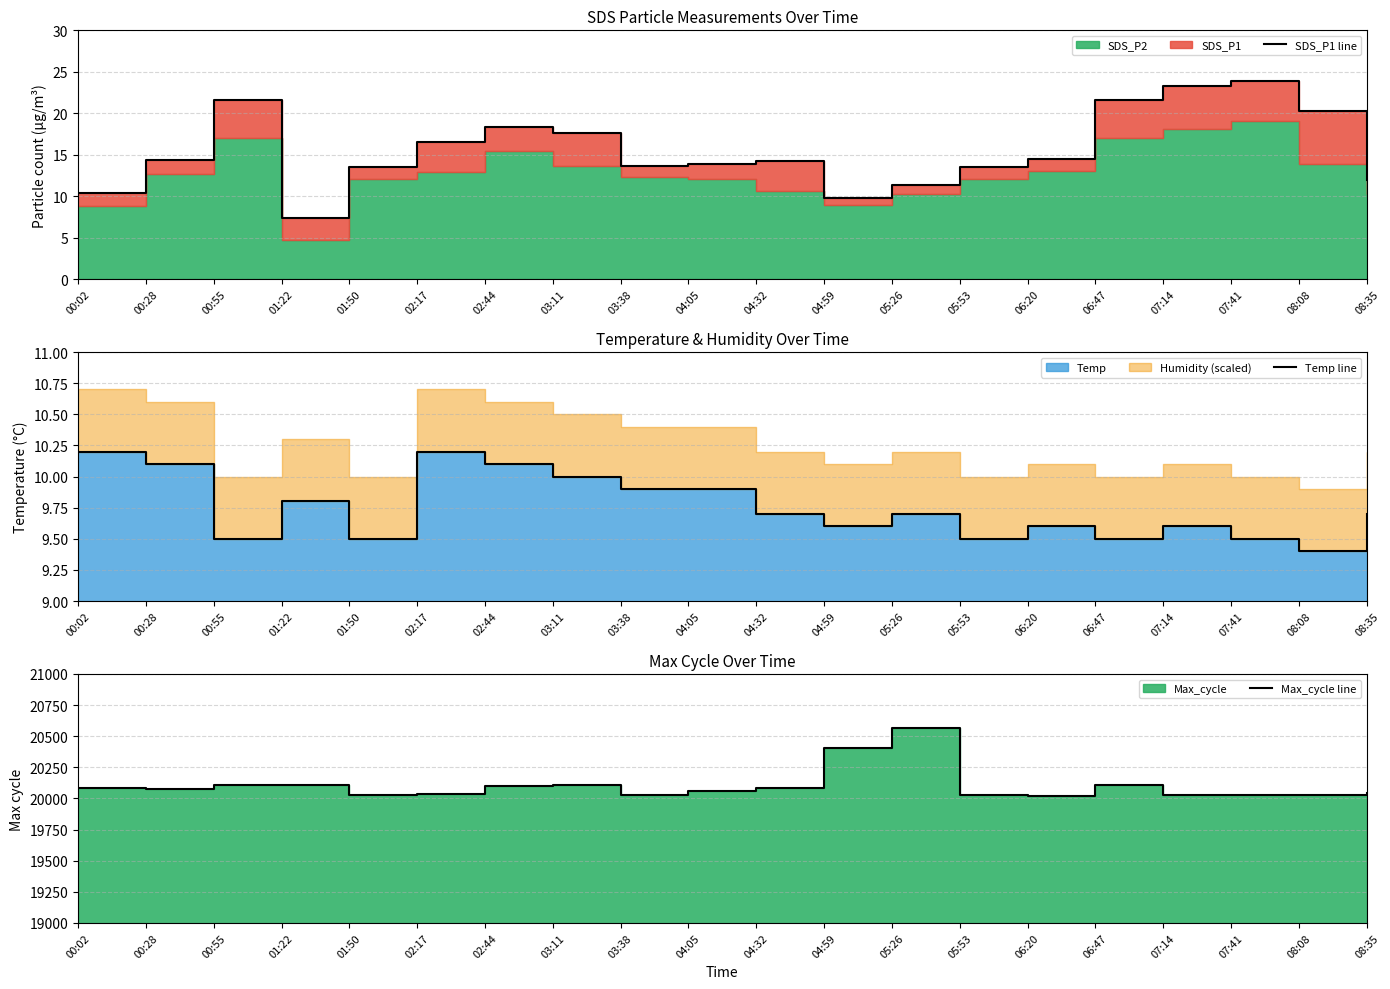

Which series has the largest range (max minus min)?

Max_cycle line